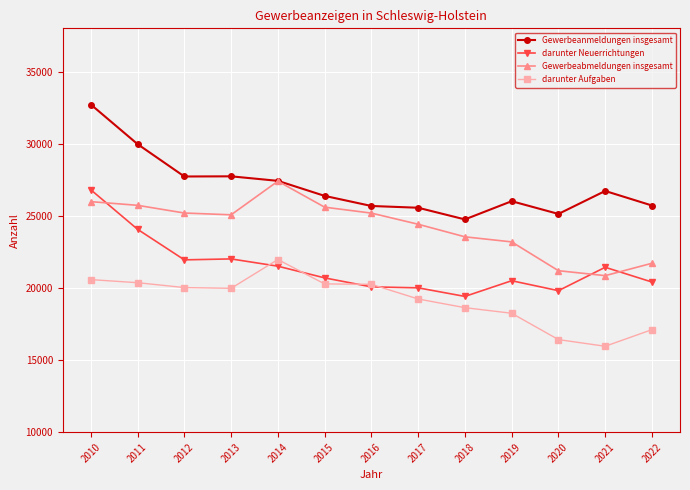

Which category has the highest value in the darunter Neuerrichtungen series?

2010